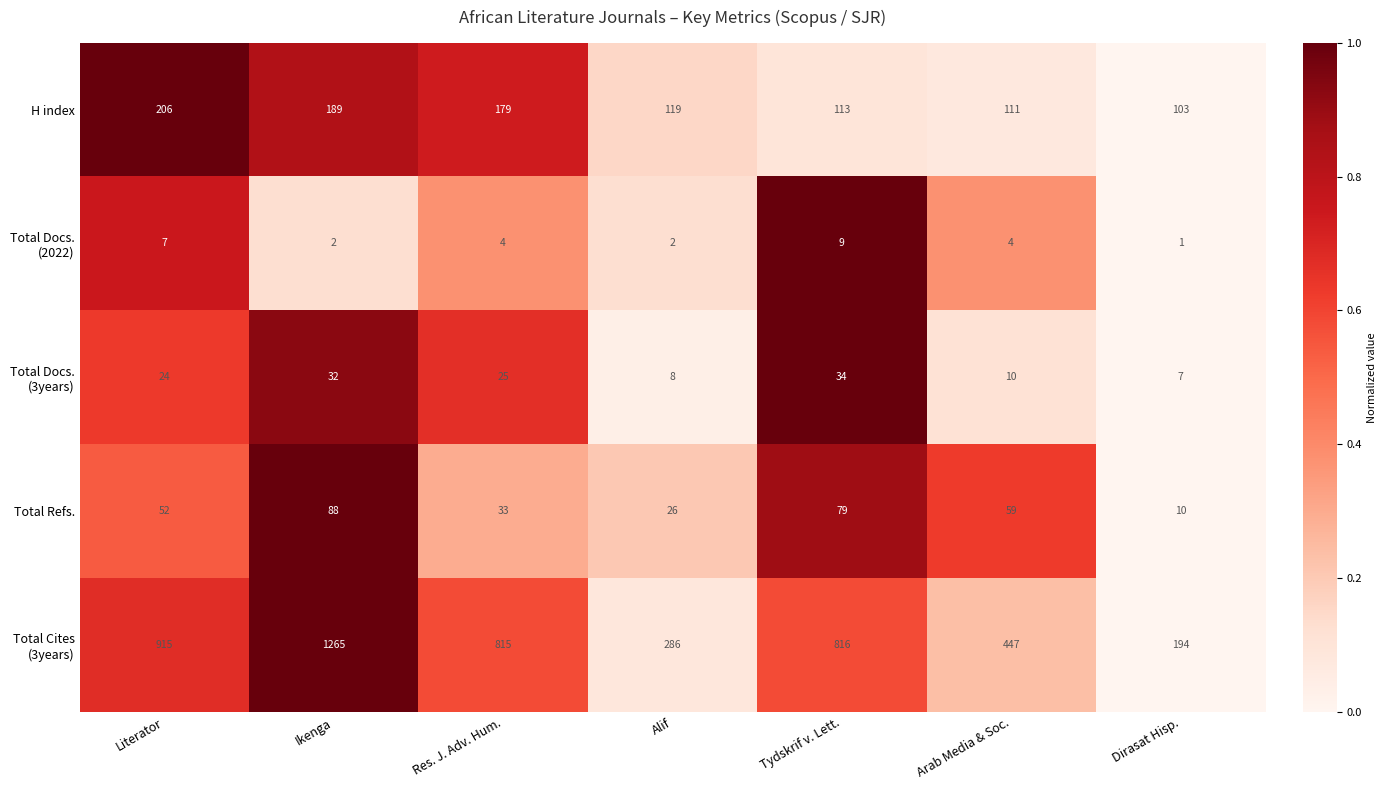

What is the difference between the maximum and minimum values in the H index series?

103